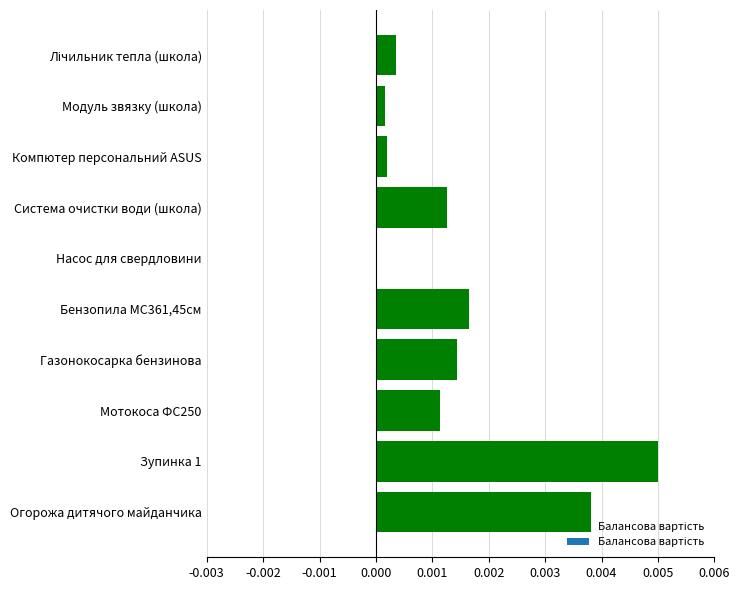

Which has a higher value, Cистема очистки води (школа) or Модуль звязку (школа)?

Cистема очистки води (школа)